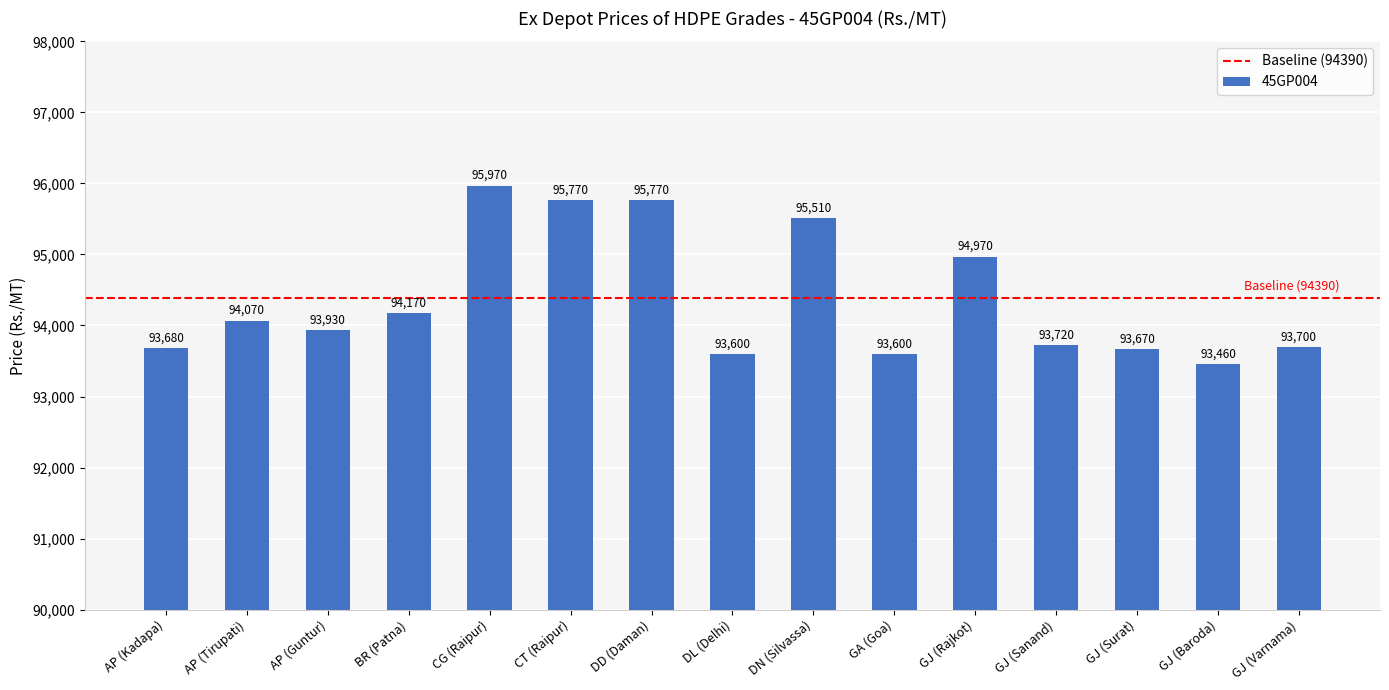

The value at GJ (Sanand) is 127500. True or false?

False